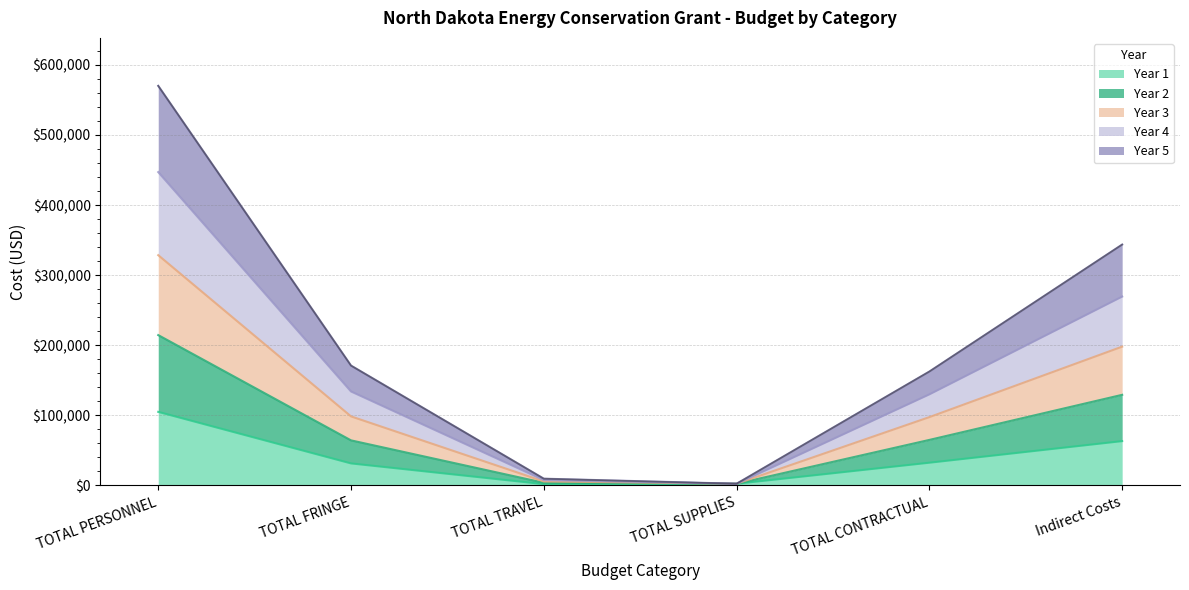

At which category is the sum across all series the highest?

TOTAL PERSONNEL